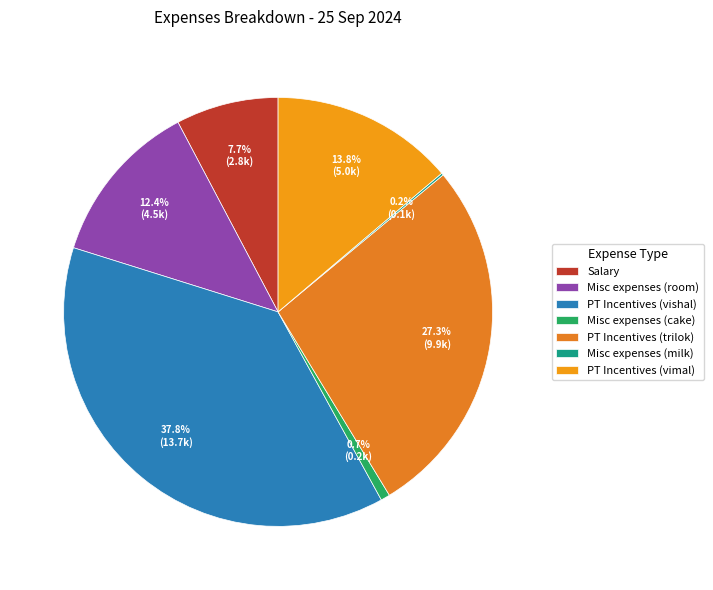

Approximately how many times larger is the value at Misc expenses (room) compared to Misc expenses (milk)?

75.0